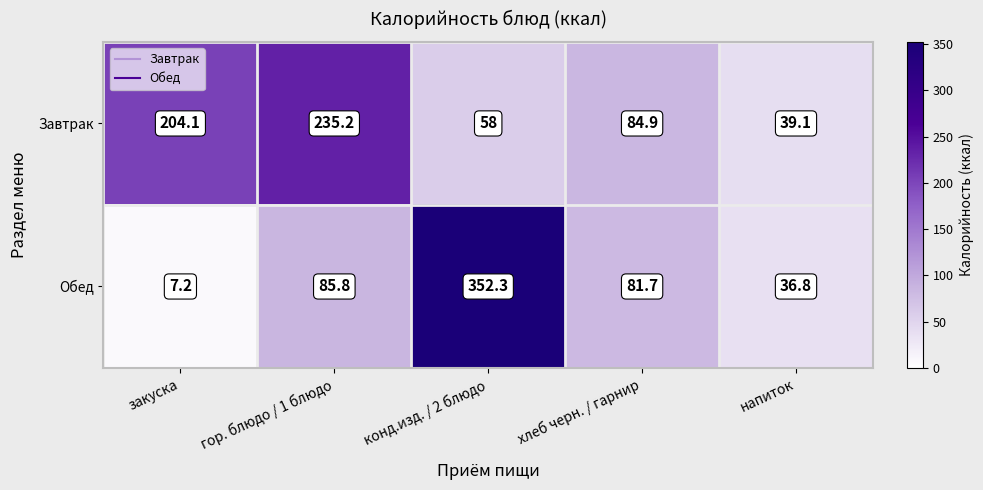

Which series changed the most between конд.изд. / 2 блюдо and напиток?

Обед